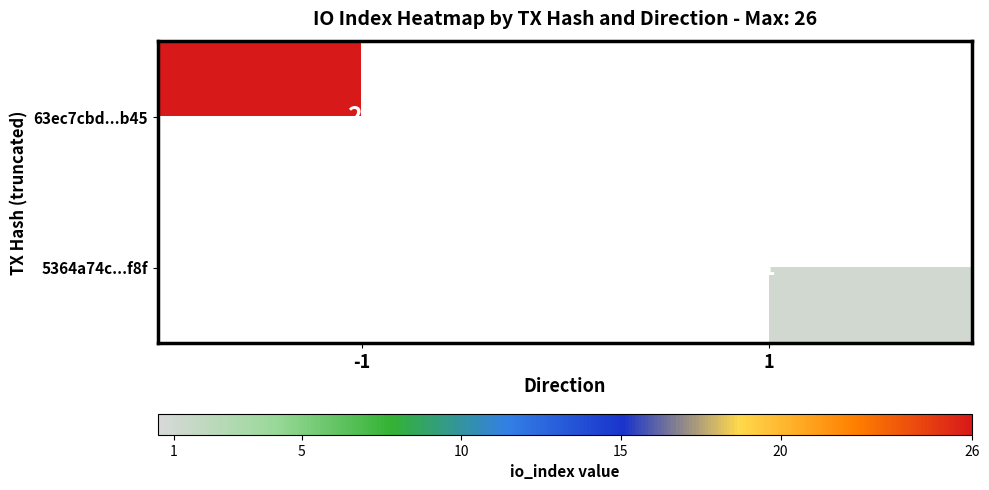

The 63ec7cbd...b45 series shows 26 at -1. True or false?

True